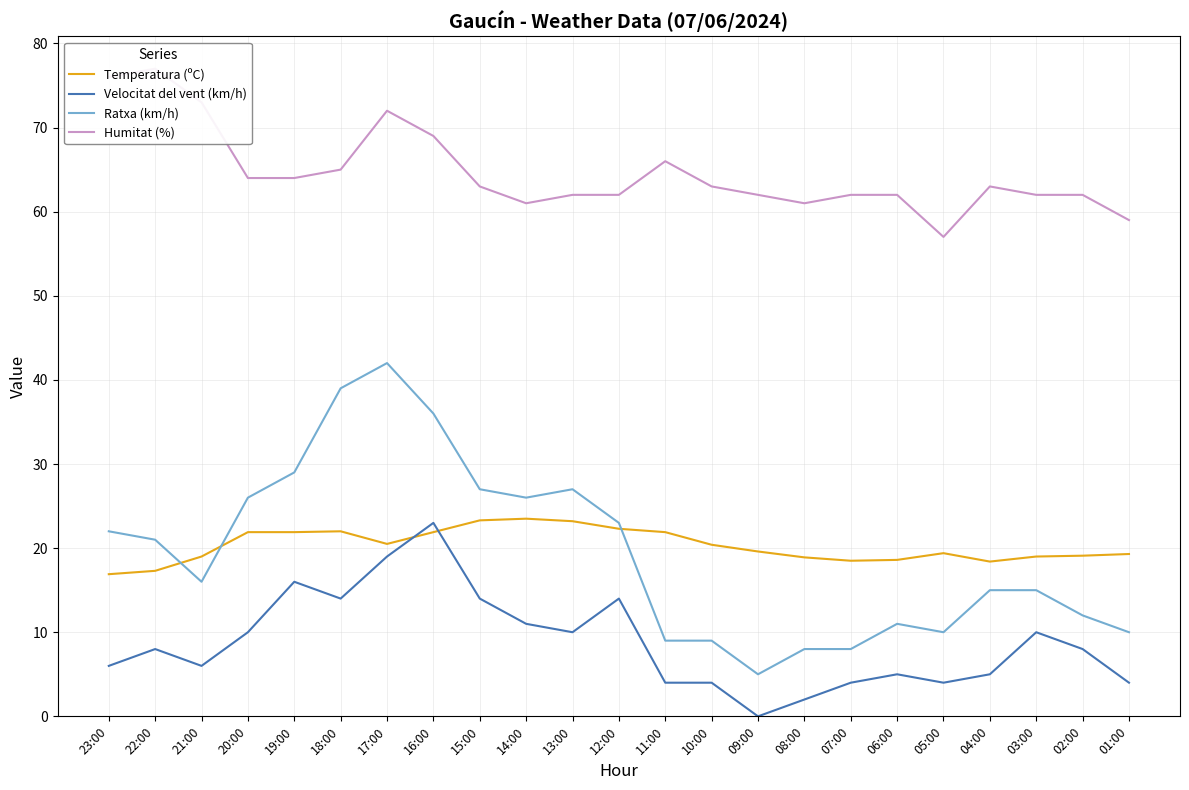

Where is the first local minimum for Ratxa (km/h)?

21:00